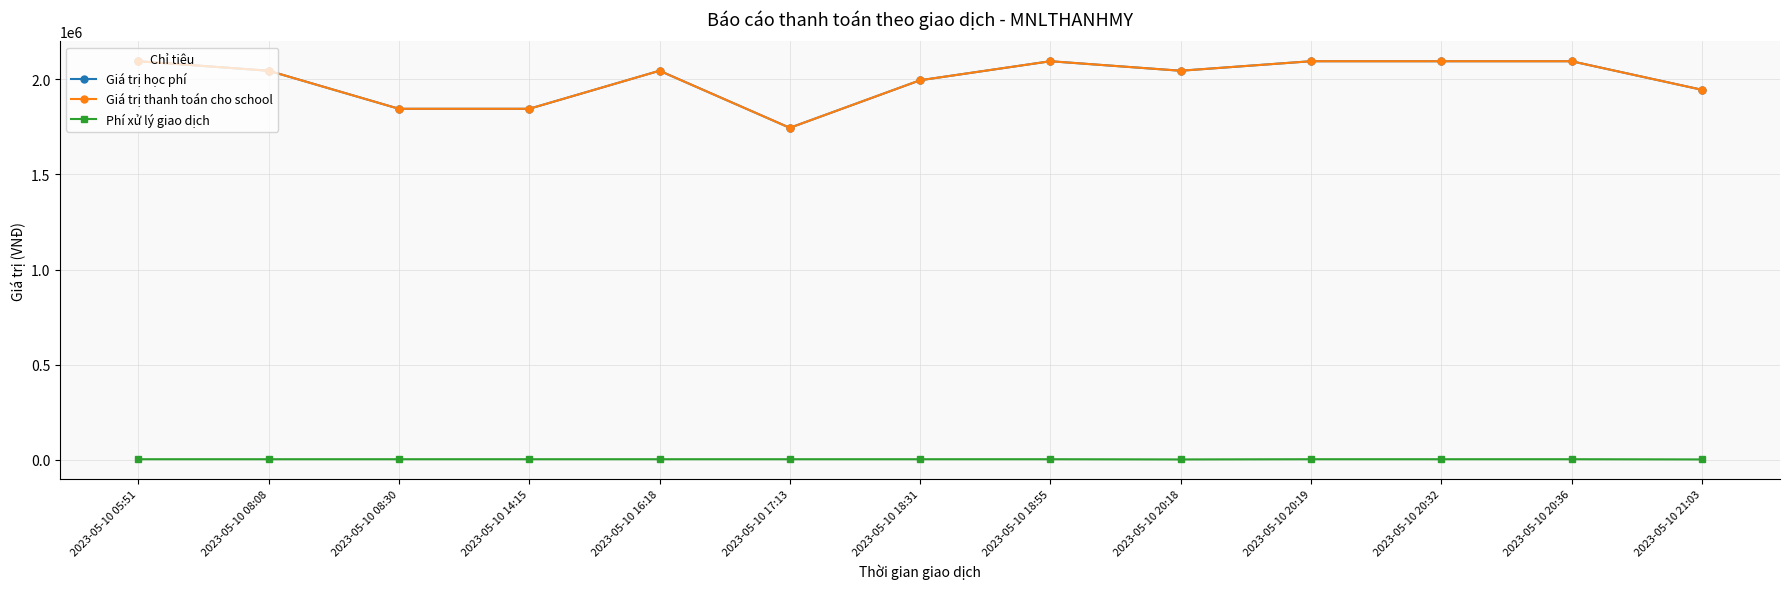

How many Giá trị học phí values are between 1945000 and 2095000?

10